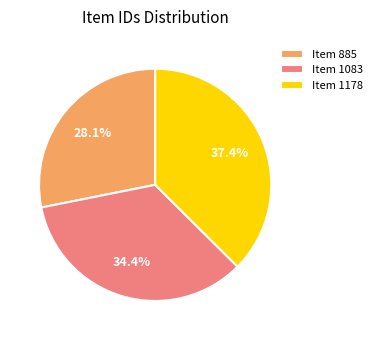

Is there any slice that represents more than half of the pie?

No